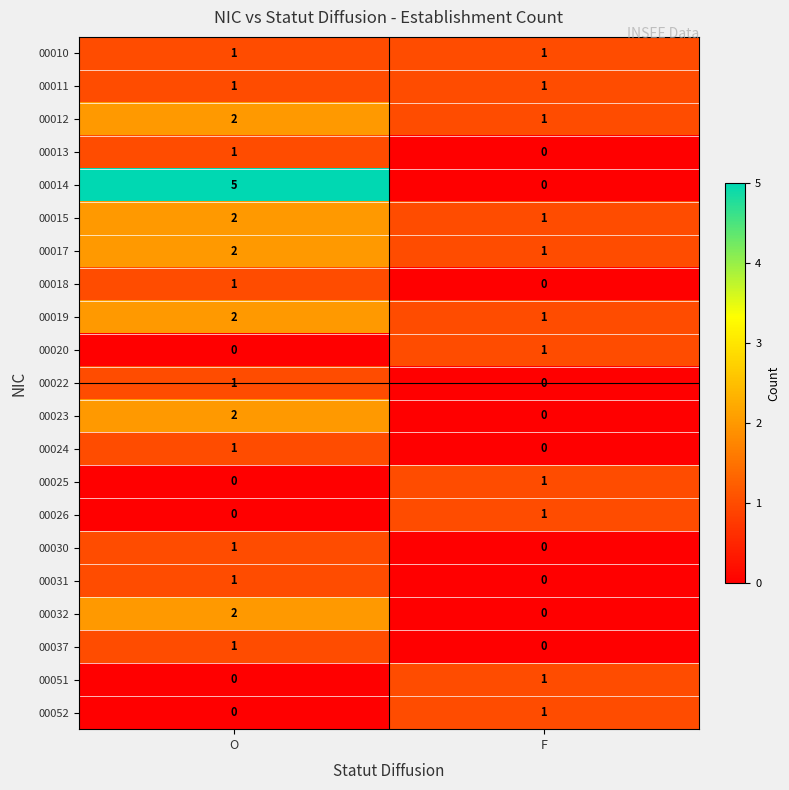

Is it true that 00020 equals 0 at O?

True